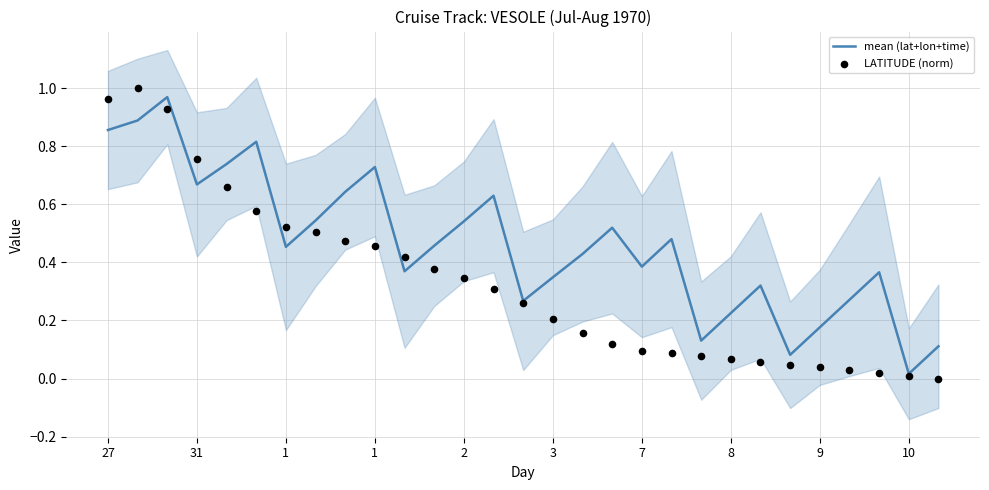

At how many categories does at least one series exceed 0?

29